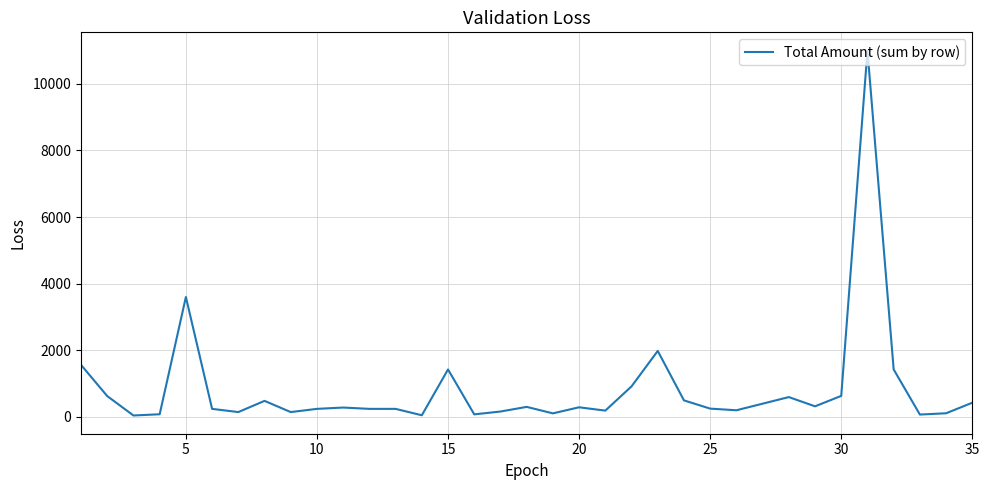

Is this an area chart (filled region under the line)?

No